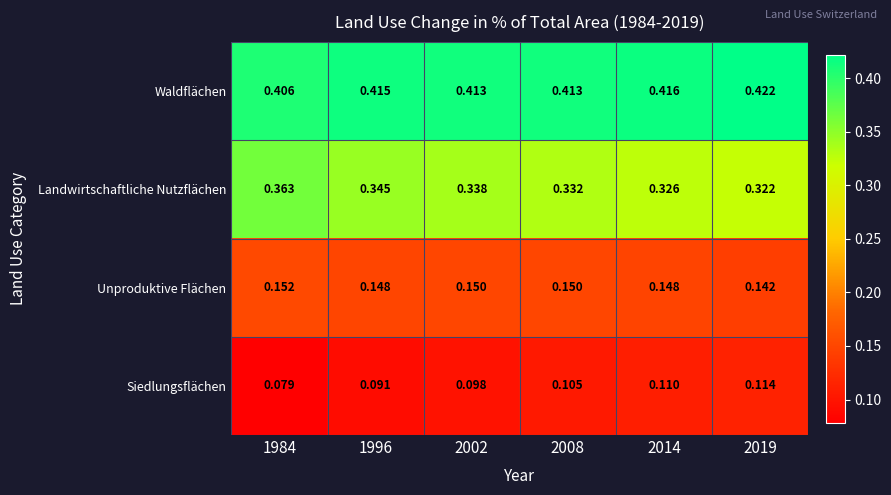

Rank the series at 1984 from lowest to highest value.

Siedlungsflächen, Unproduktive Flächen, Landwirtschaftliche Nutzflächen, Waldflächen